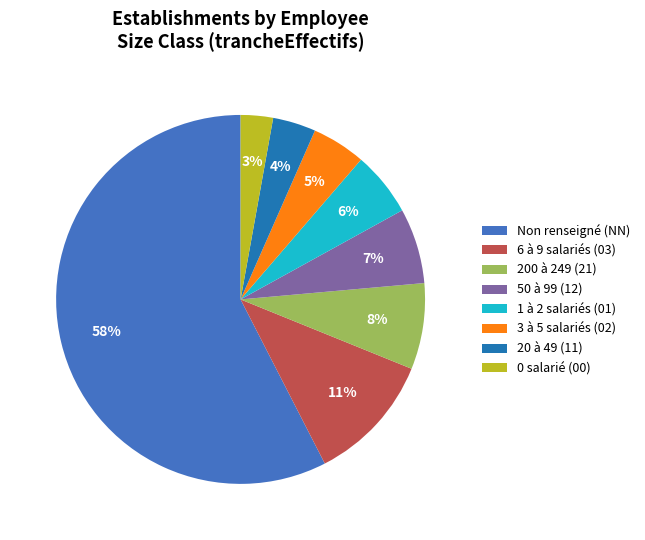

To the nearest percent, what percentage of the pie is 20 à 49 (11)?

4%